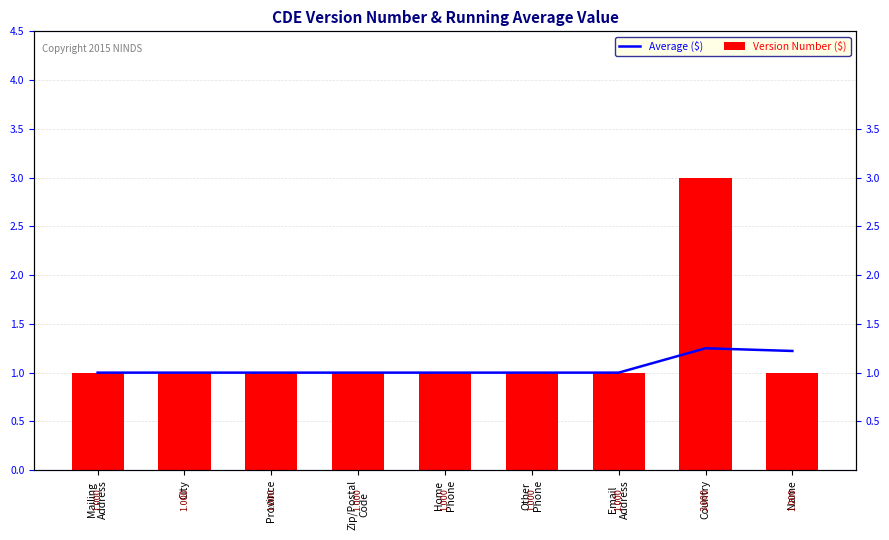

What is the minimum value for Average ($)?

1.0